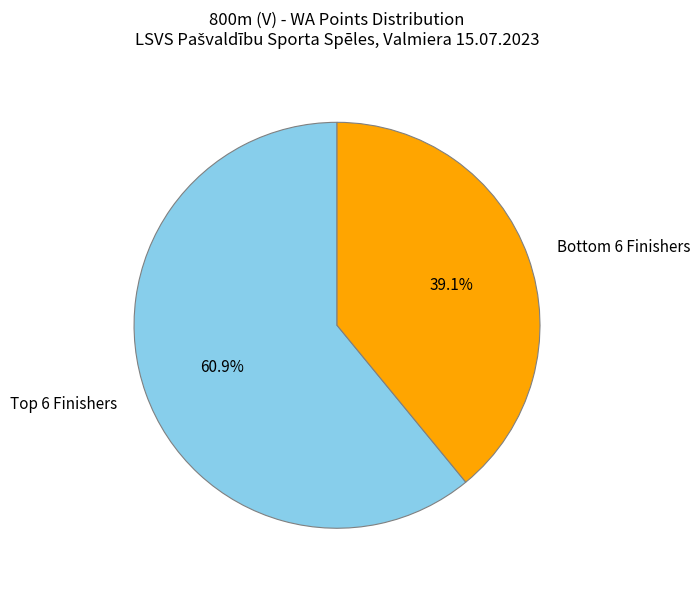

Count the number of slices in the pie.

2